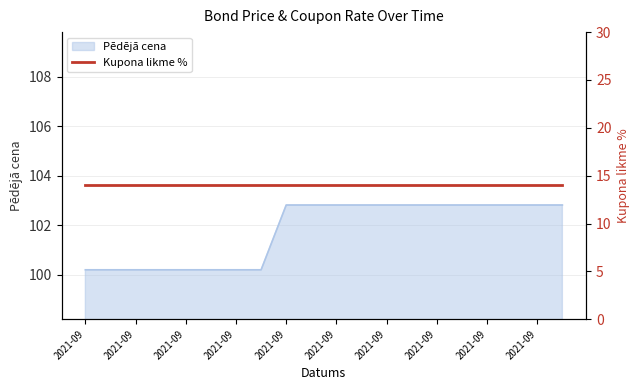

Which category has the highest value across all series?

2021-09-13